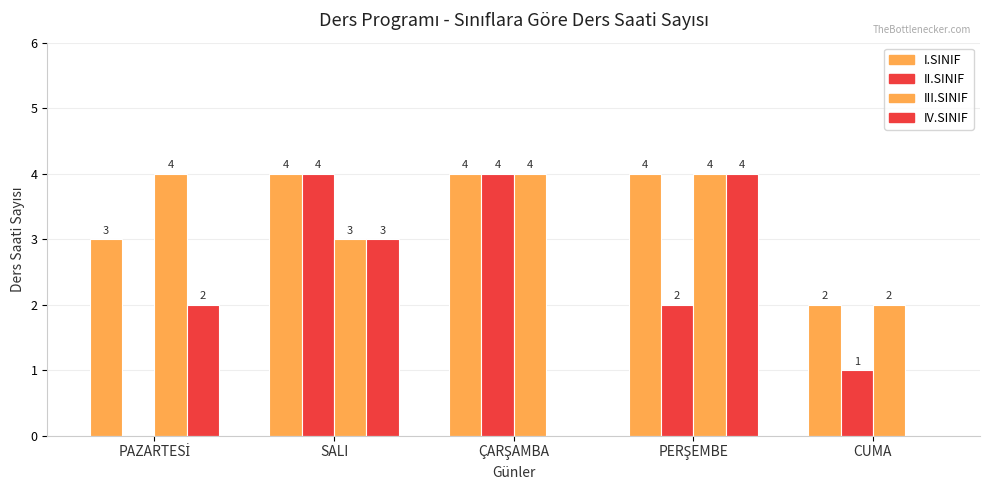

Is it true that II.SINIF equals 2 at ÇARŞAMBA?

False